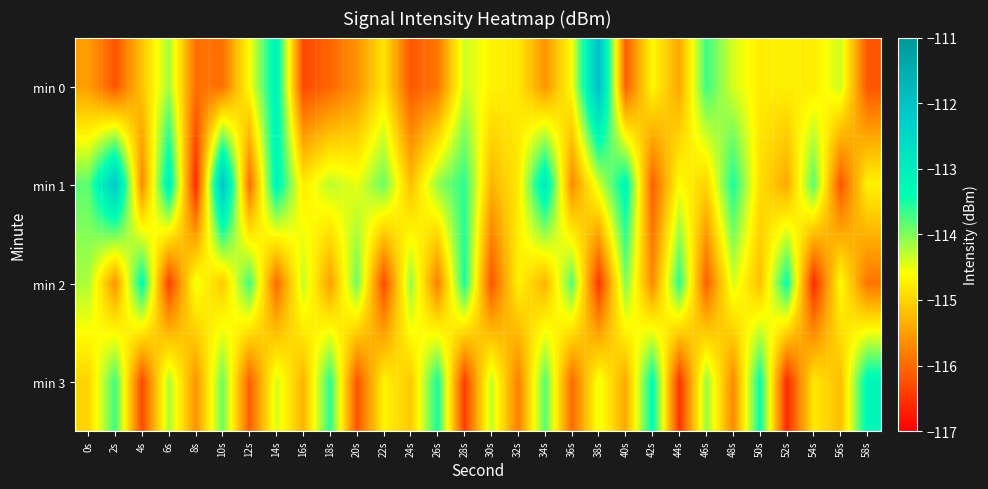

Between 54s and 36s, which is larger?

36s